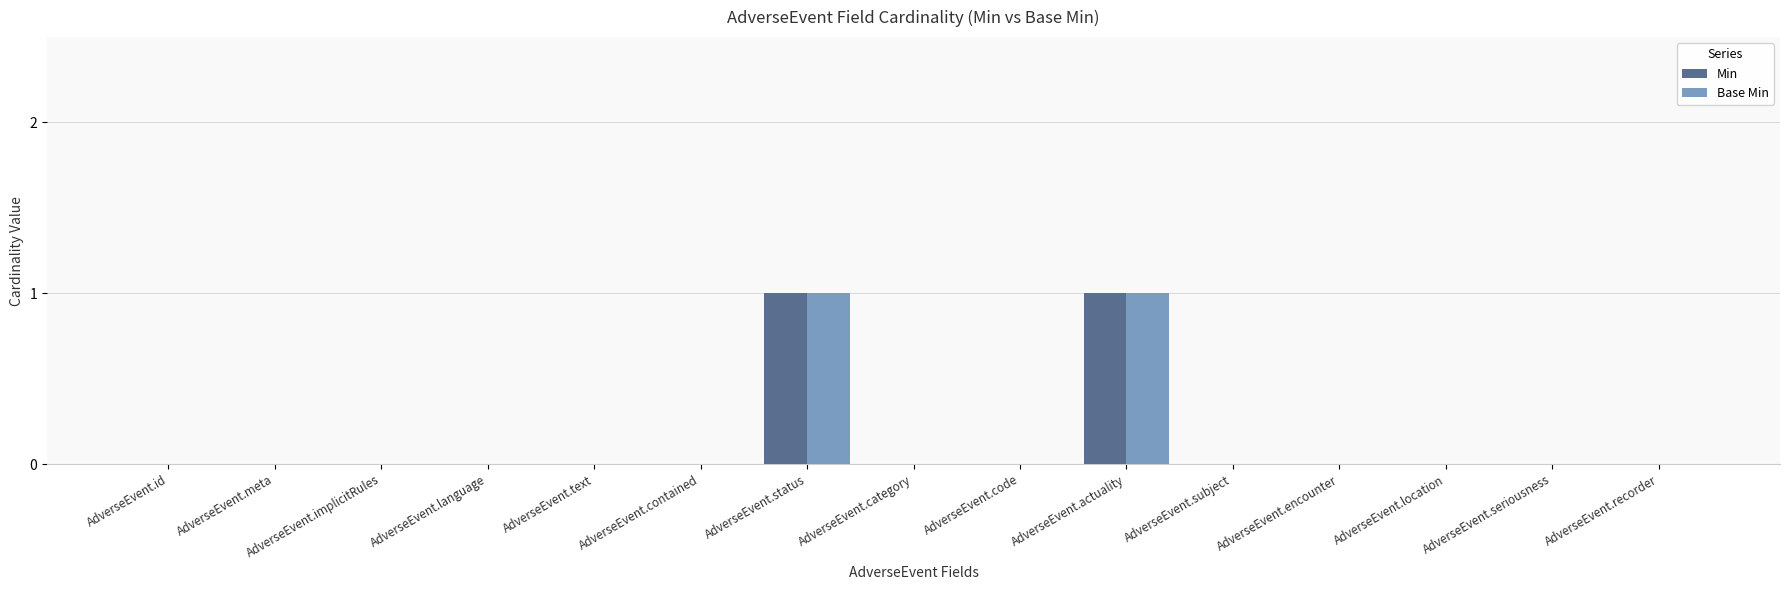

Reading left to right, what are all the values shown in this chart?

Min: AdverseEvent.id=0	AdverseEvent.meta=0	AdverseEvent.implicitRules=0	AdverseEvent.language=0	AdverseEvent.text=0	AdverseEvent.contained=0	AdverseEvent.status=1	AdverseEvent.category=0	AdverseEvent.code=0	AdverseEvent.actuality=1	AdverseEvent.subject=0	AdverseEvent.encounter=0	AdverseEvent.location=0	AdverseEvent.seriousness=0	AdverseEvent.recorder=0
Base Min: AdverseEvent.id=0	AdverseEvent.meta=0	AdverseEvent.implicitRules=0	AdverseEvent.language=0	AdverseEvent.text=0	AdverseEvent.contained=0	AdverseEvent.status=1	AdverseEvent.category=0	AdverseEvent.code=0	AdverseEvent.actuality=1	AdverseEvent.subject=0	AdverseEvent.encounter=0	AdverseEvent.location=0	AdverseEvent.seriousness=0	AdverseEvent.recorder=0